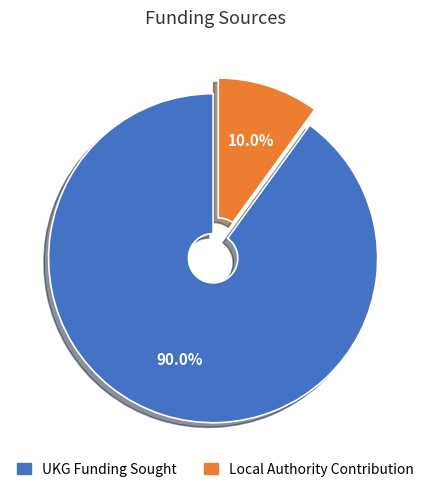

Approximately how many times larger is the value at UKG Funding Sought compared to Local Authority Contribution?

9.0